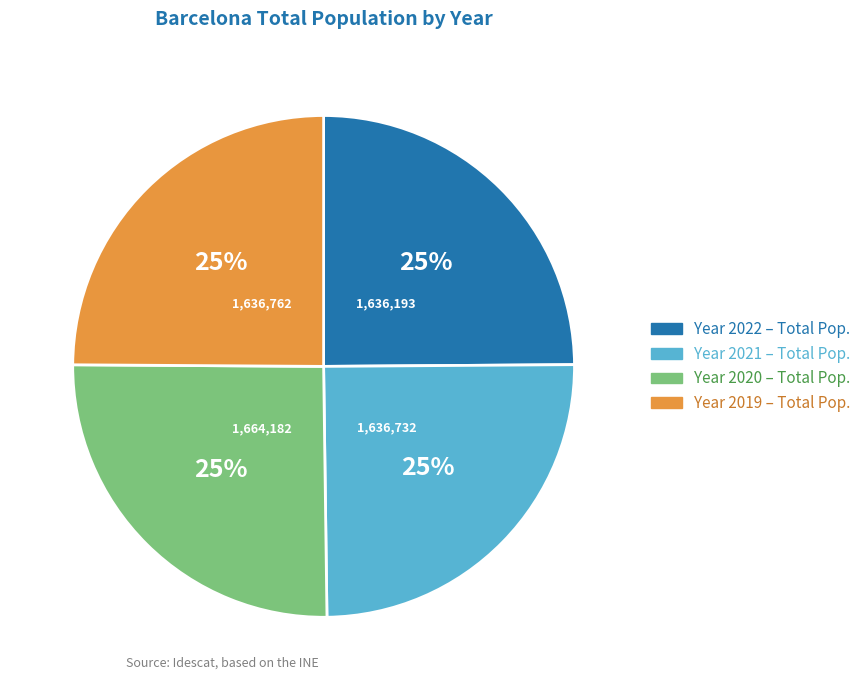

Is there any slice that represents more than half of the pie?

No